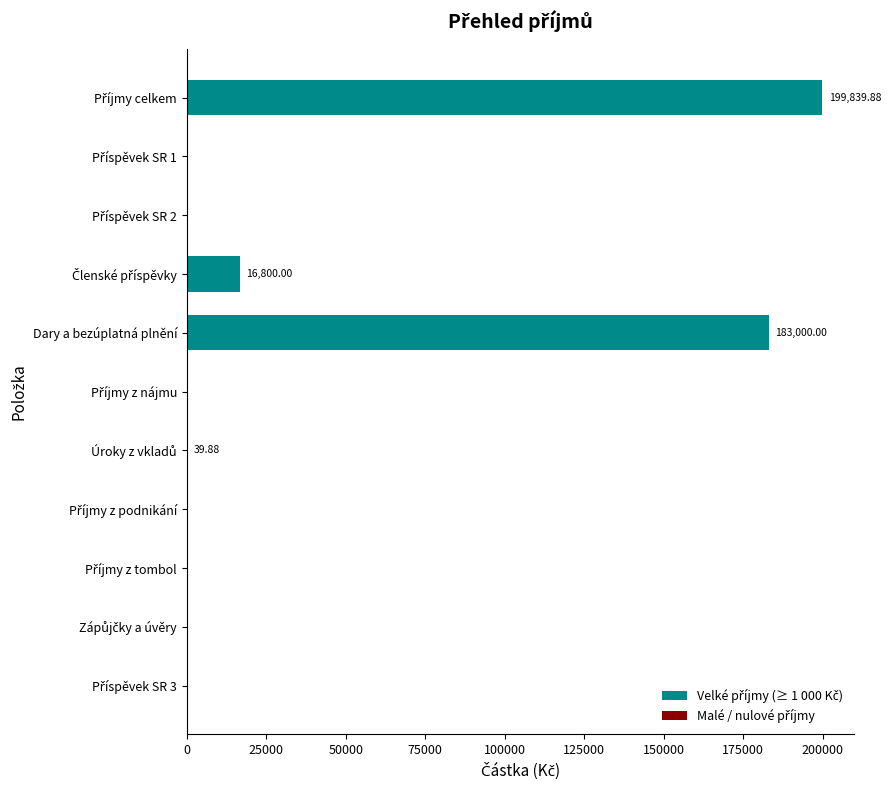

What is the sum of all values?

399679.8